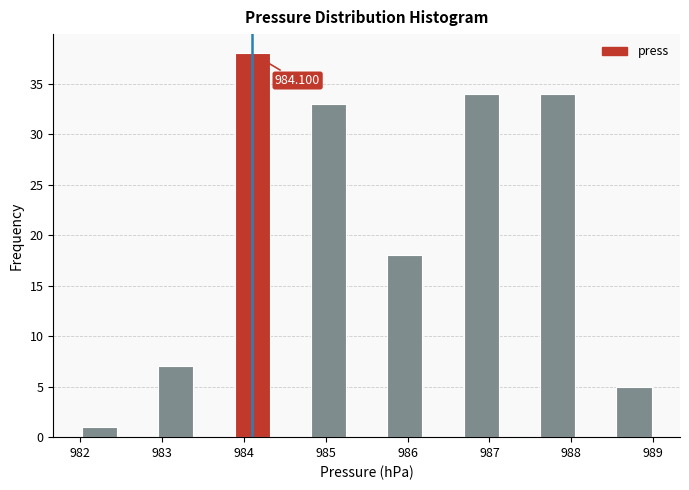

Which range on the x-axis has the tallest bar?

983.9 to 984.3